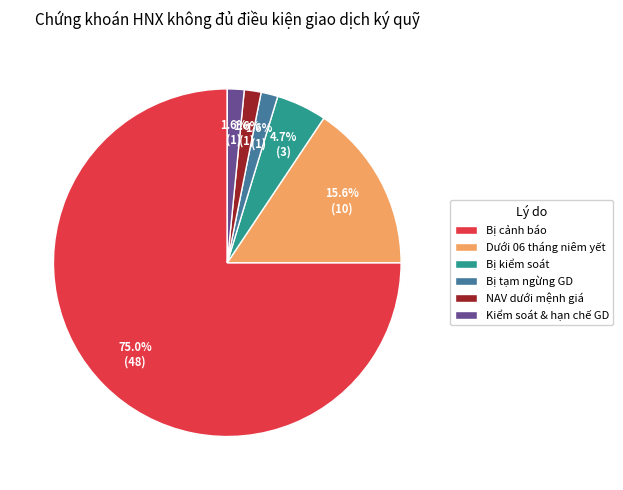

Is it true that NAV dưới mệnh giá is 2% of the pie?

True